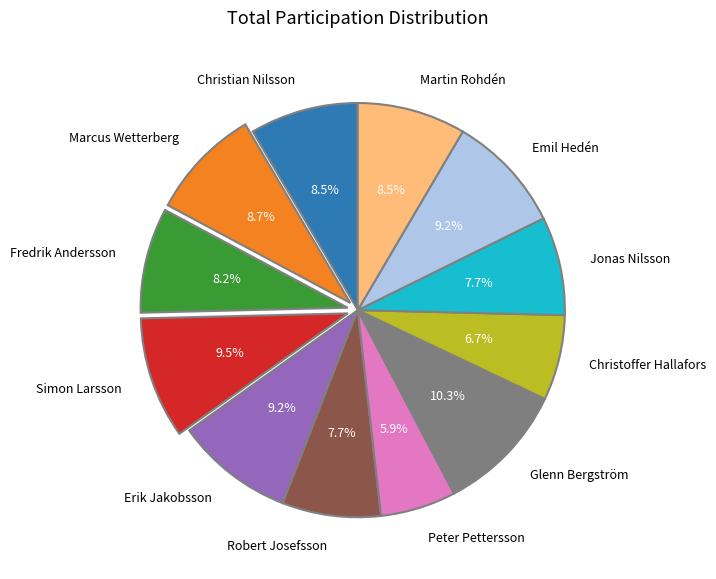

Between Glenn Bergström and Erik Jakobsson, which is larger?

Glenn Bergström